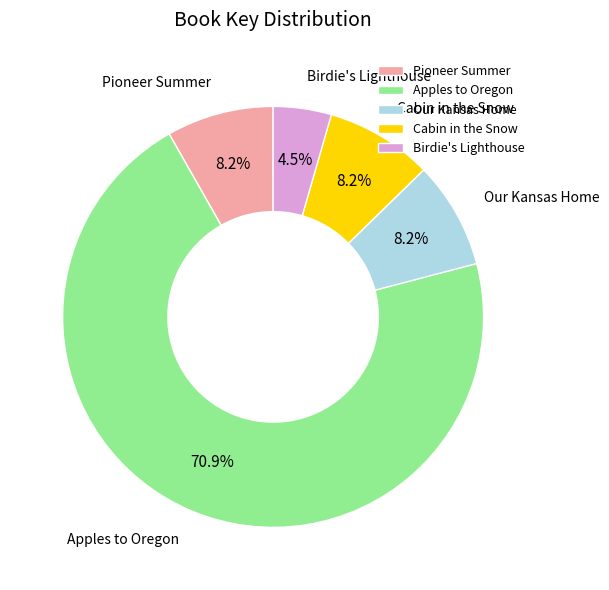

Count the number of slices in the pie.

5